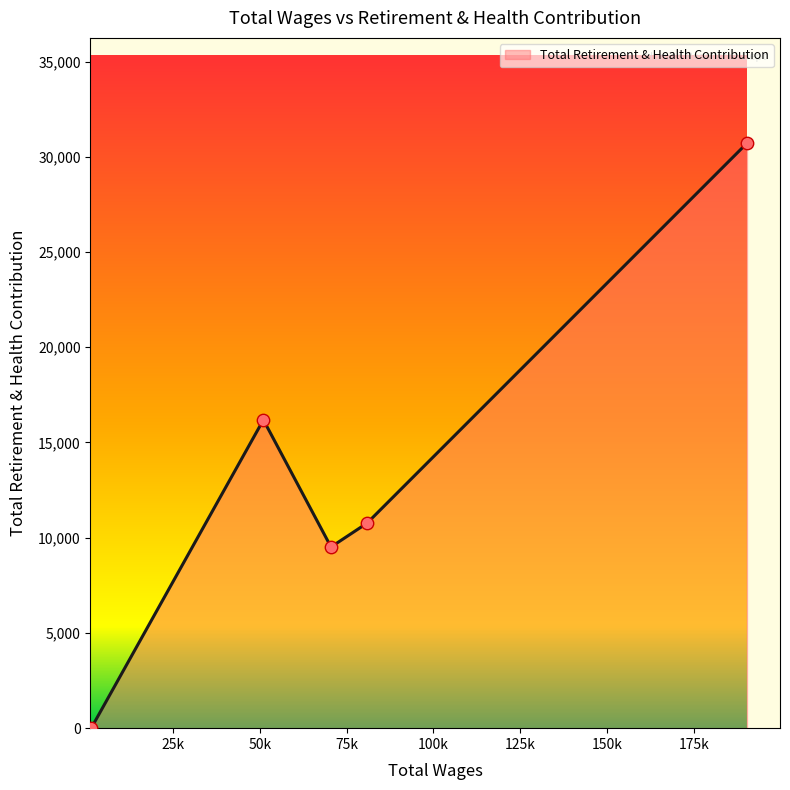

How many interior local peaks (higher than both neighbors) does the data have?

1